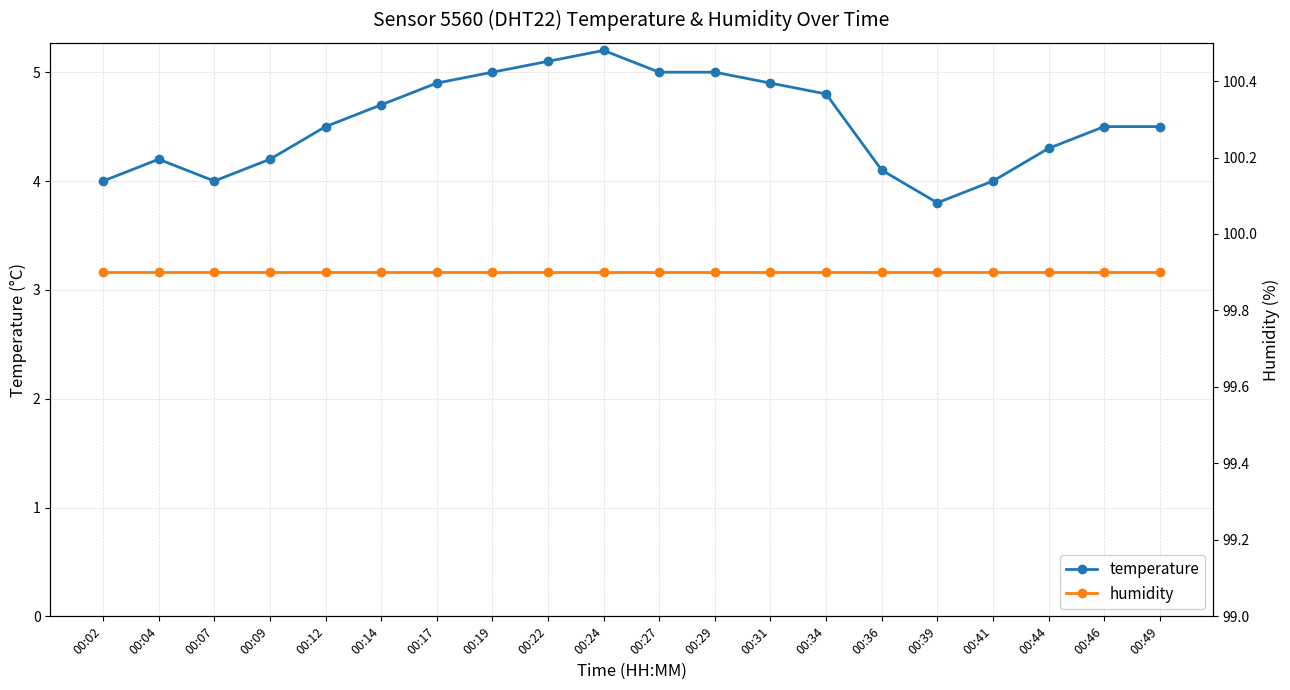

Which series changed the most between 00:02 and 00:09?

temperature